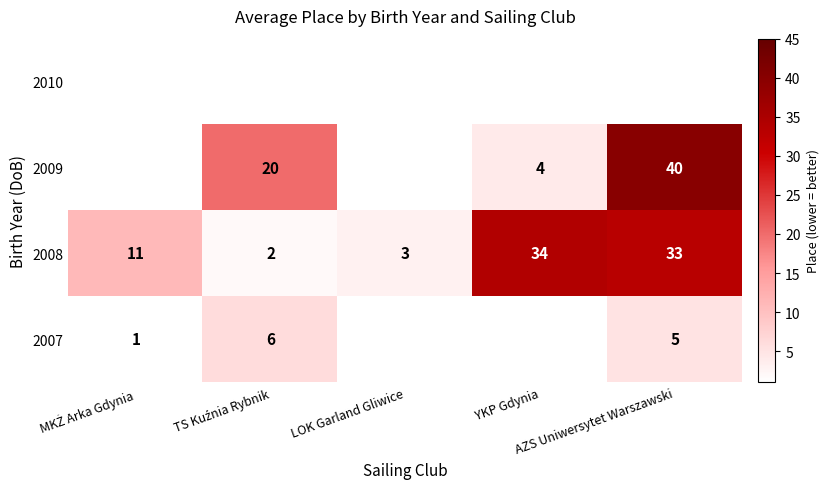

What is the difference between the maximum and second lowest values in the 2008 series?

31